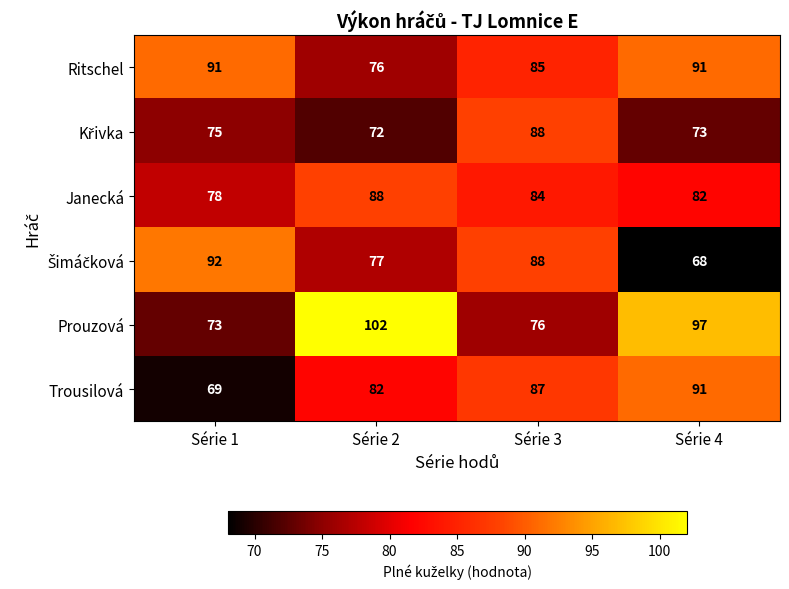

Count the number of data series in this chart.

6